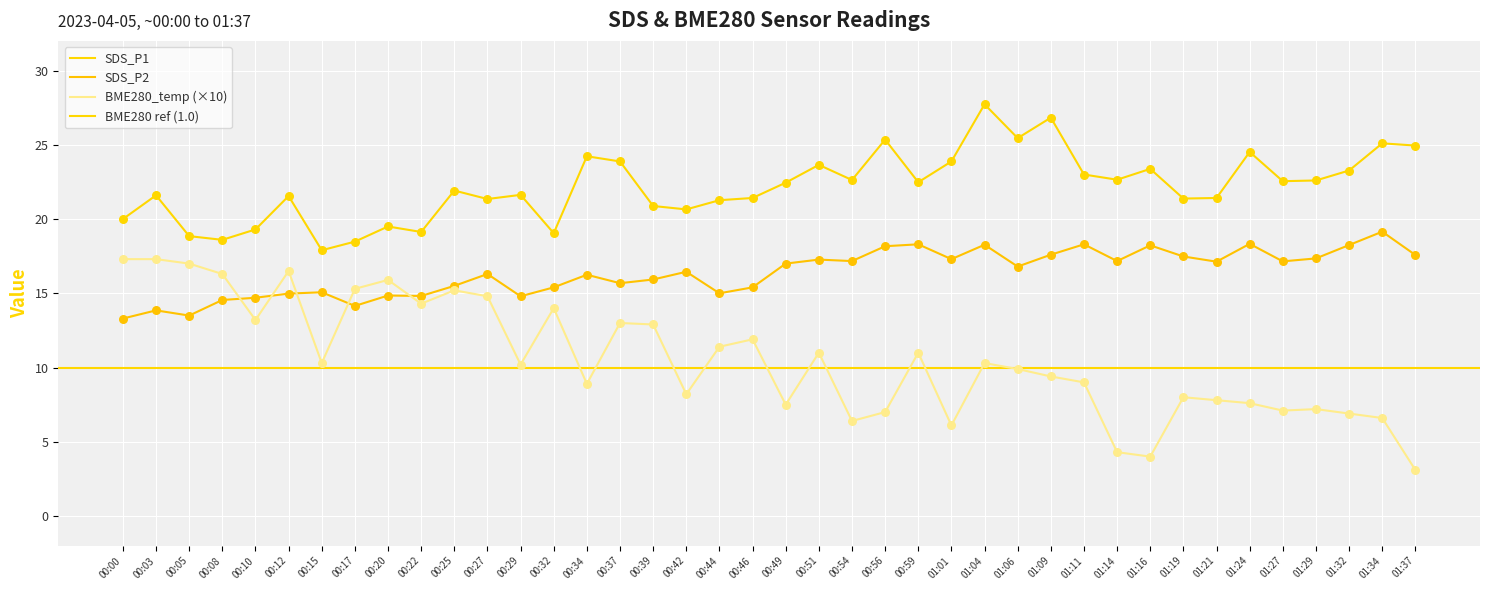

What is the total value across all series at 01:01?

47.3